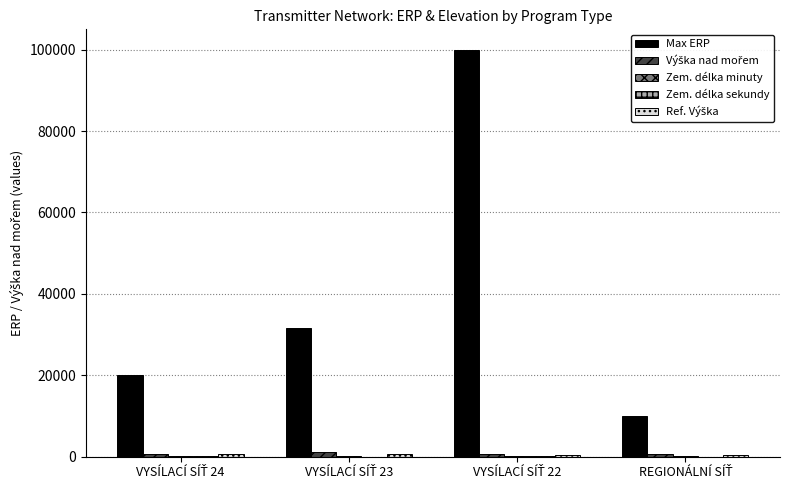

Which series has the largest total across all categories?

Max ERP